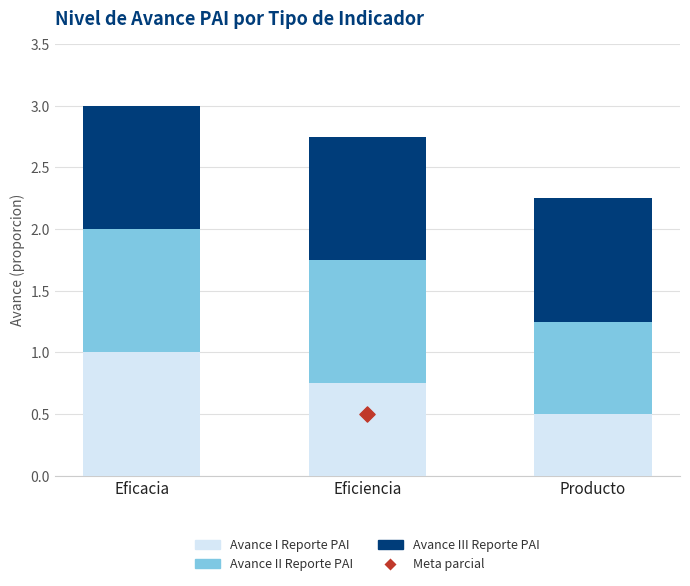

Is the value of Avance III Reporte PAI at Eficacia greater than the value of Avance I Reporte PAI at Eficiencia?

Yes